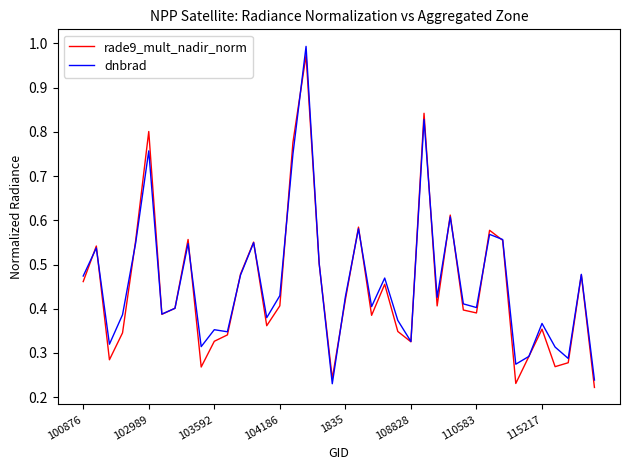

Reading left to right, list all the values displayed in this chart.

rade9_mult_nadir_norm: 0.5	0.5	0.3	0.3	0.6	0.8	0.4	0.4	0.6	0.3	0.3	0.3	0.5	0.6	0.4	0.4	0.8	1.0	0.5	0.2	0.4	0.6	0.4	0.5	0.3	0.3	0.8	0.4	0.6	0.4	0.4	0.6	0.6	0.2	0.3	0.4	0.3	0.3	0.5	0.2
dnbrad: 0.5	0.5	0.3	0.4	0.5	0.8	0.4	0.4	0.5	0.3	0.4	0.3	0.5	0.5	0.4	0.4	0.8	1.0	0.5	0.2	0.4	0.6	0.4	0.5	0.4	0.3	0.8	0.4	0.6	0.4	0.4	0.6	0.6	0.3	0.3	0.4	0.3	0.3	0.5	0.2